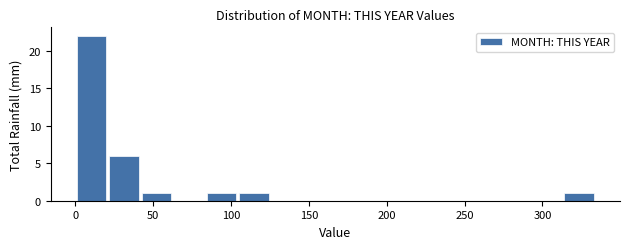

What is the height of the bar covering 105 to 125 on the x-axis? Neither the bar edges nor the heights are printed on the chart, so give them approximately, as read against the axes.

1